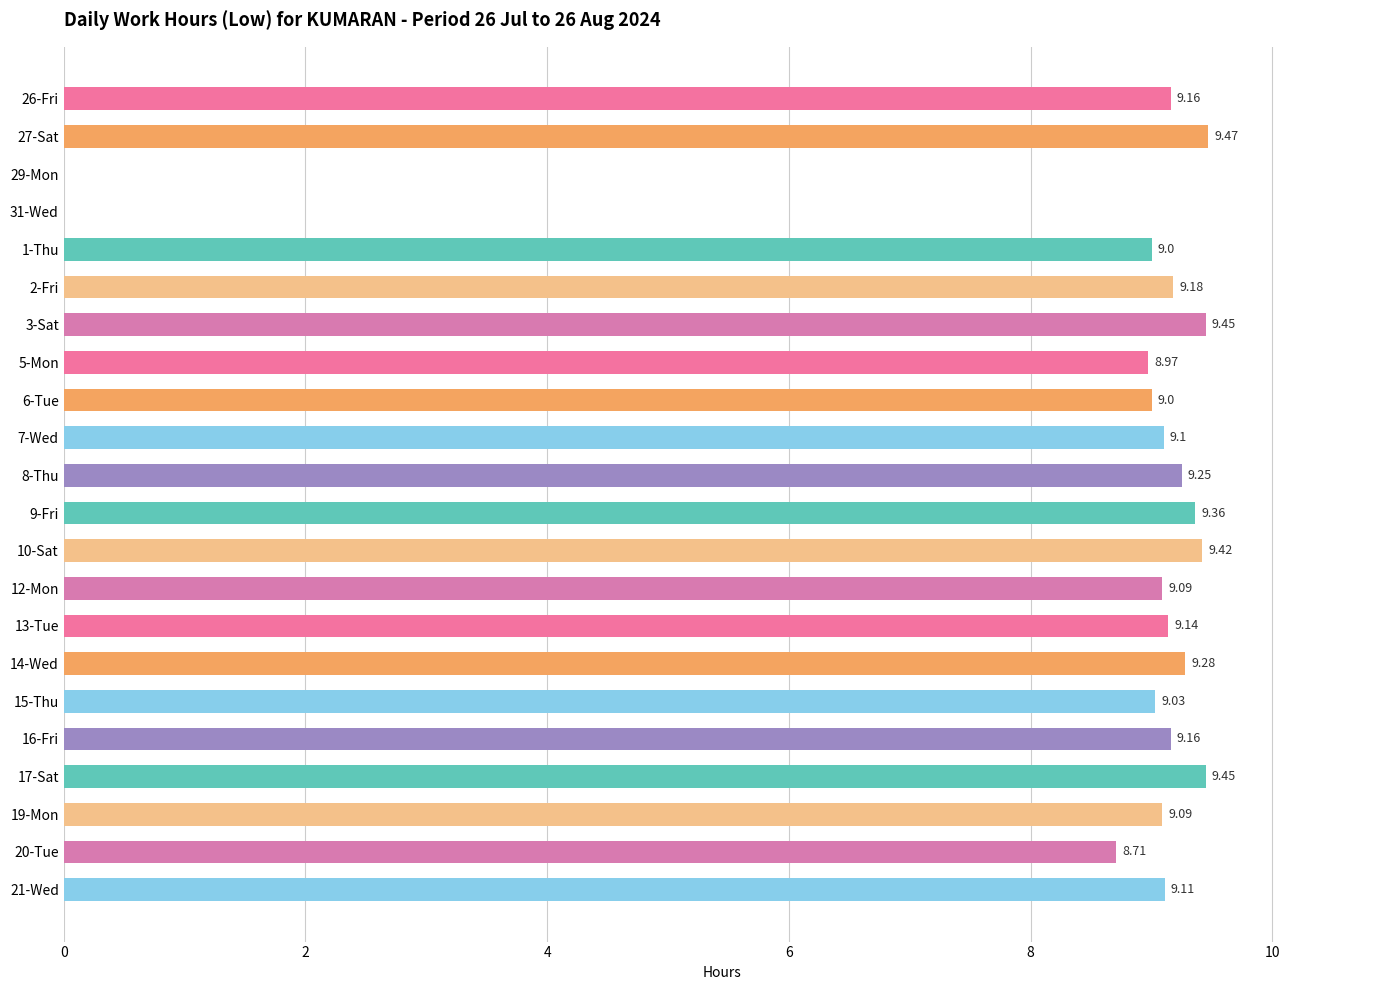

How many series are shown in this chart?

1